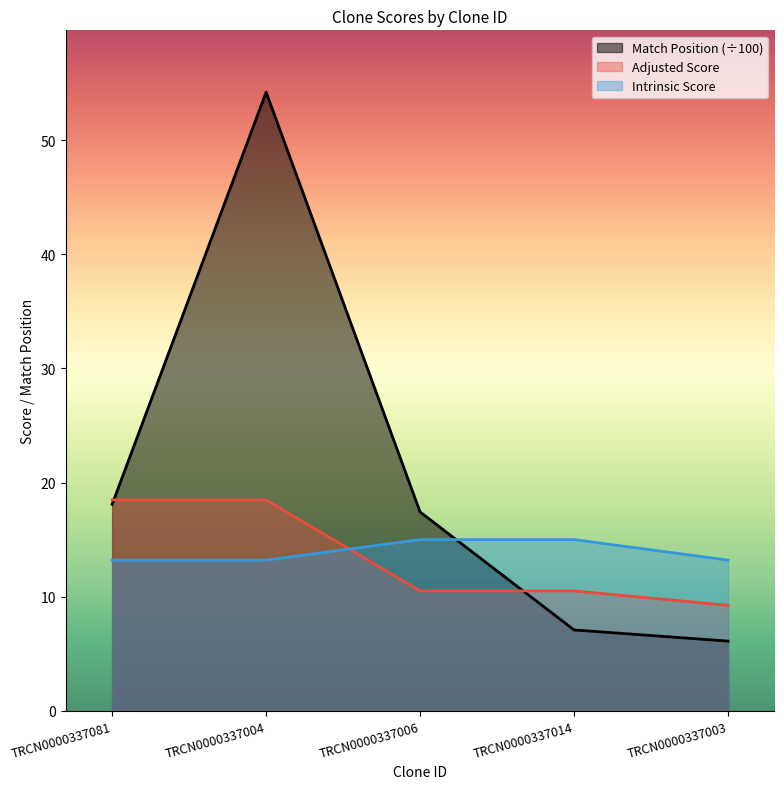

What is the difference between the second highest and minimum values in the Match Position (÷100) series?

12.0